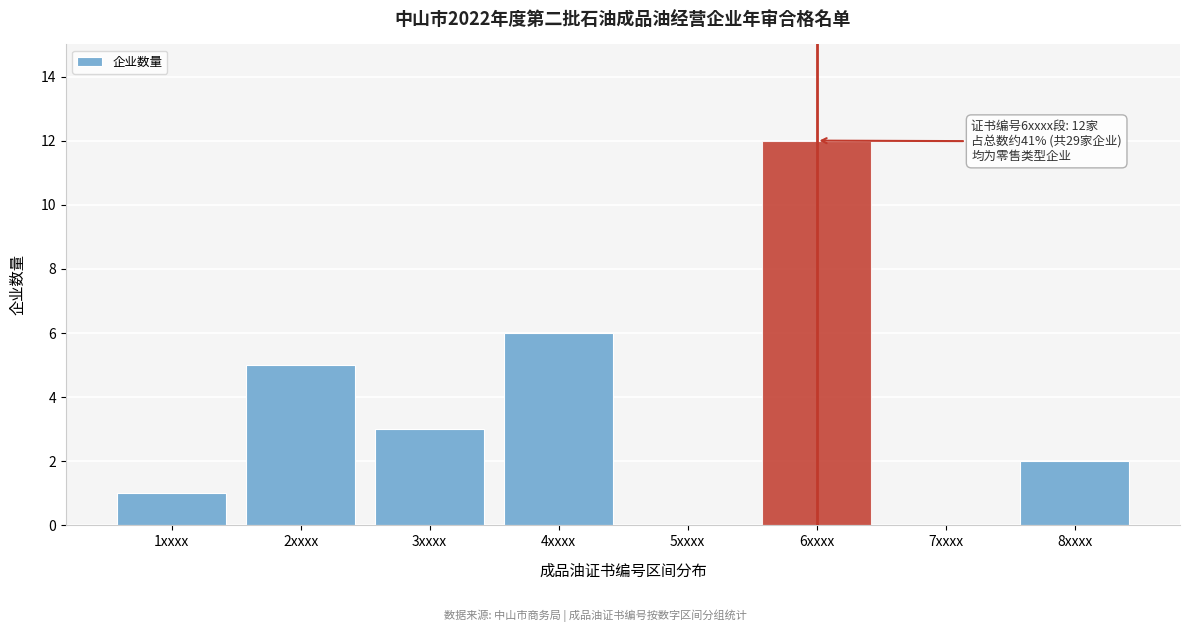

Reading left to right, what are all the values shown in this chart?

1xxxx=1	2xxxx=5	3xxxx=3	4xxxx=6	5xxxx=0	6xxxx=12	7xxxx=0	8xxxx=2